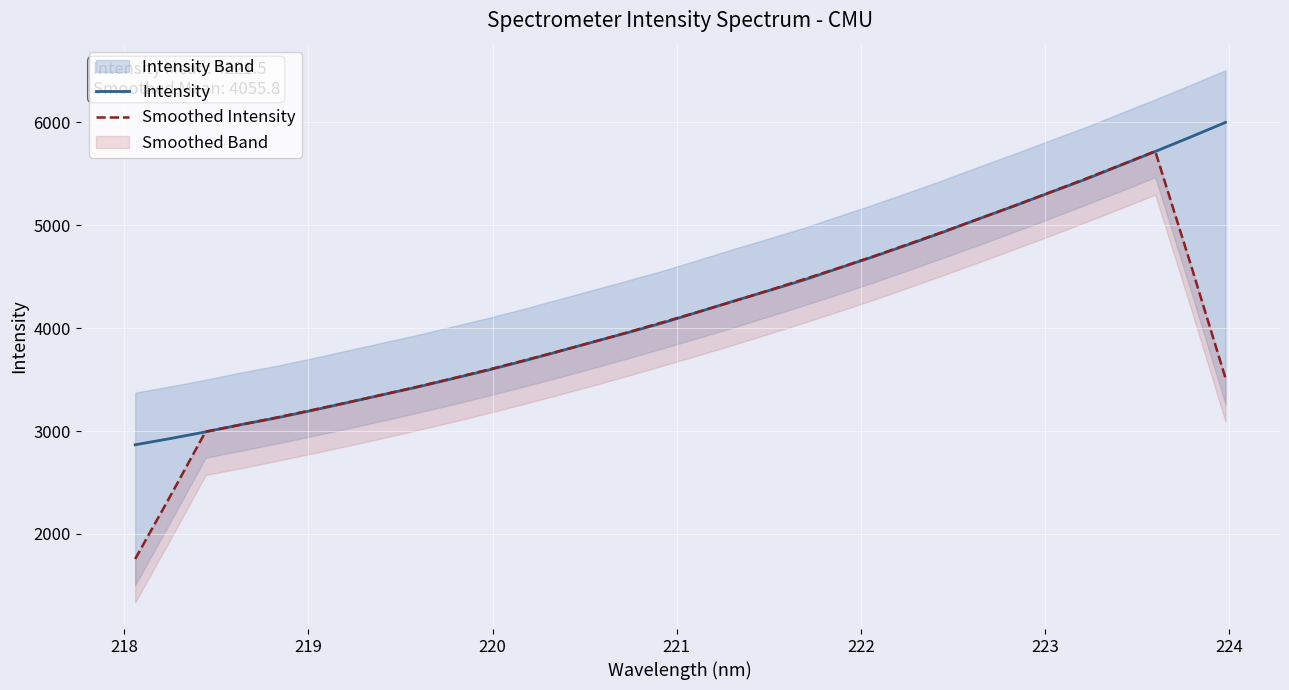

What is the highest value of the Intensity series?

5998.8